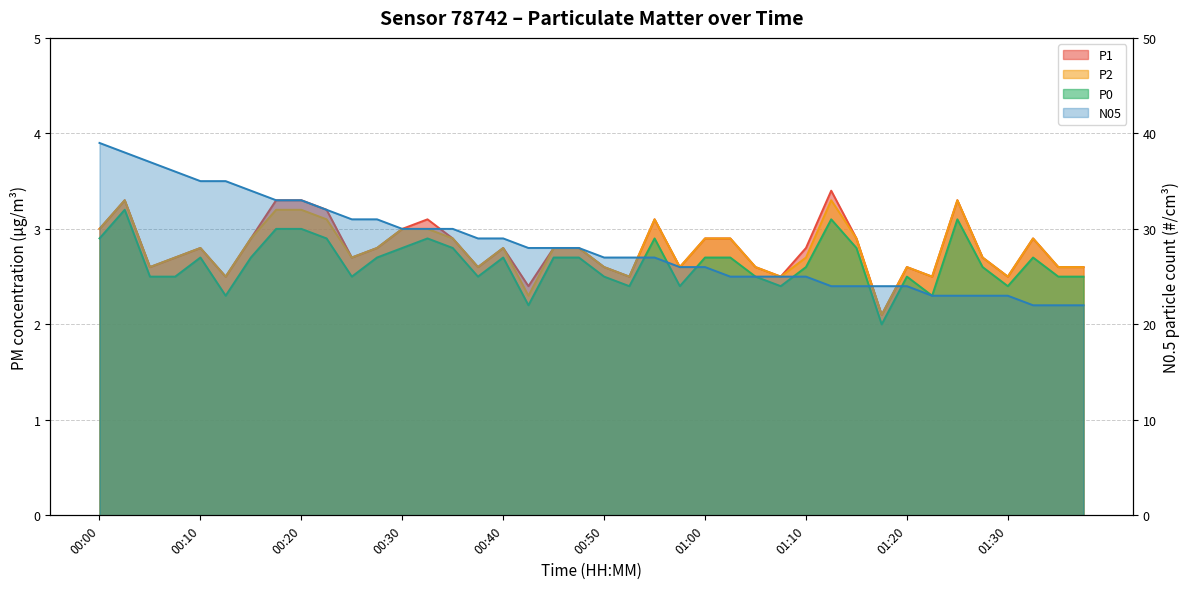

What is the sum of all P0 values?

105.8